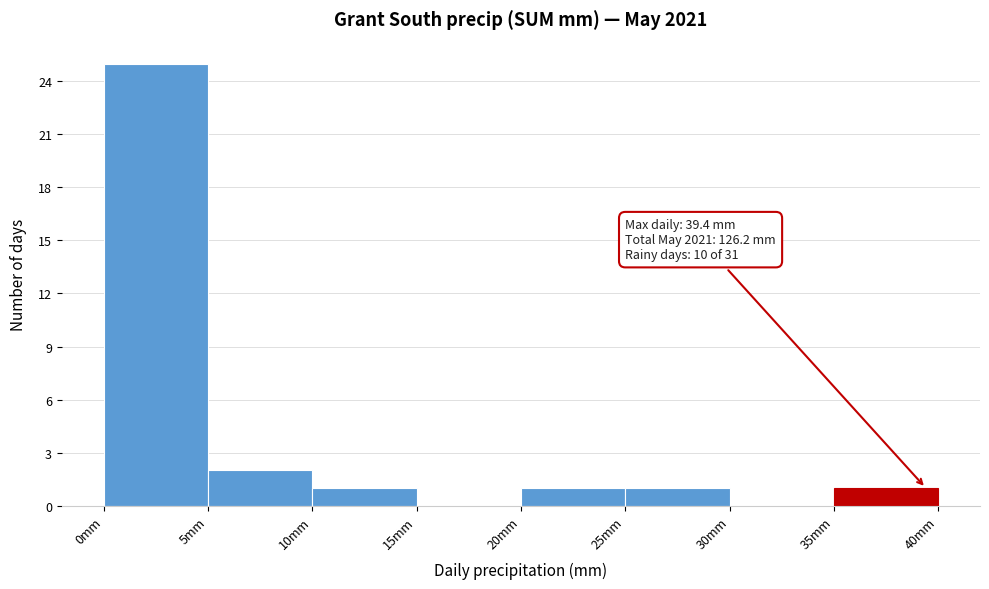

Over which range of the x-axis is the bar tallest?

0 to 5